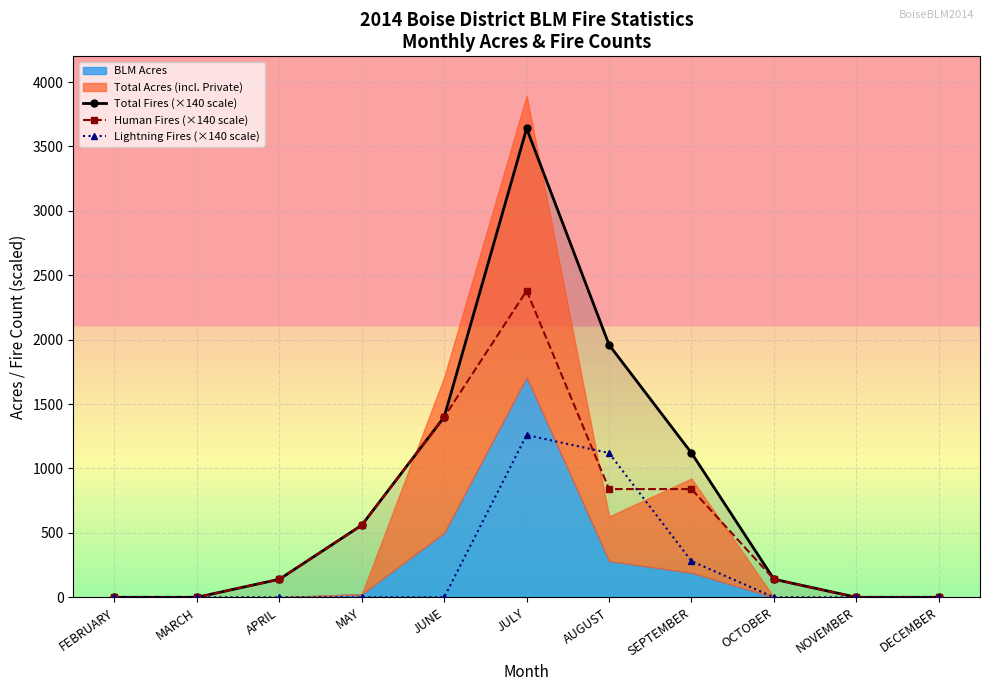

Between which two adjacent categories do Human Fires (×140 scale) and Lightning Fires (×140 scale) first intersect?

JULY and AUGUST